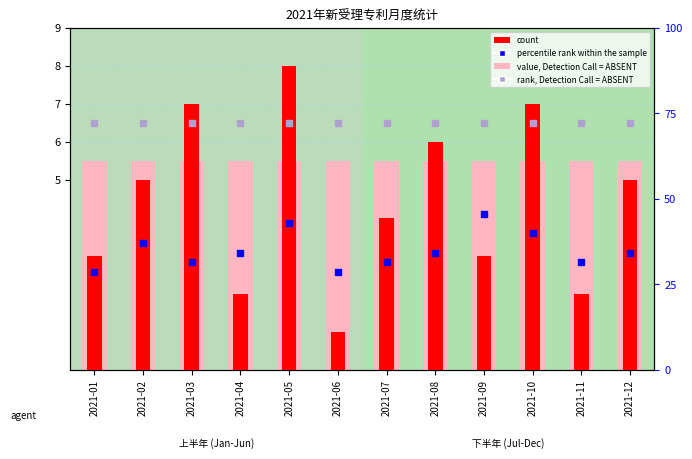

Which series has the largest total across all categories?

percentile rank within the sample